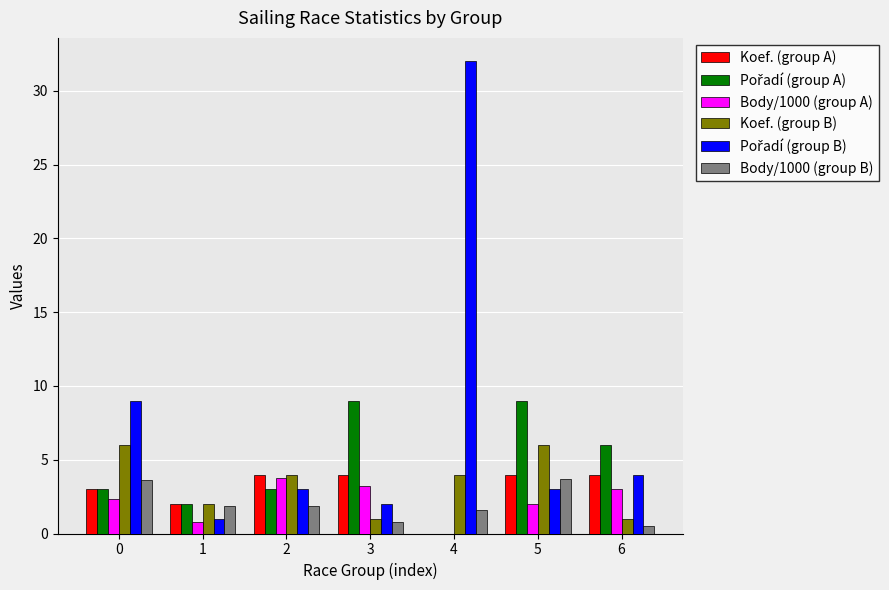

How many series are shown in this chart?

6